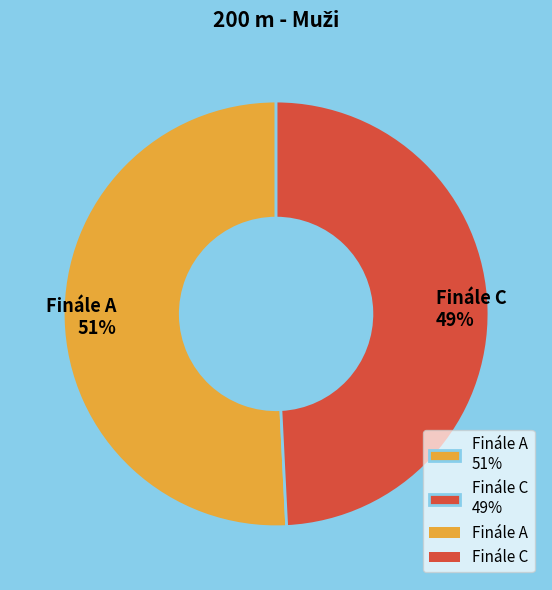

To the nearest percent, what percentage of the pie is Finále C?

49%